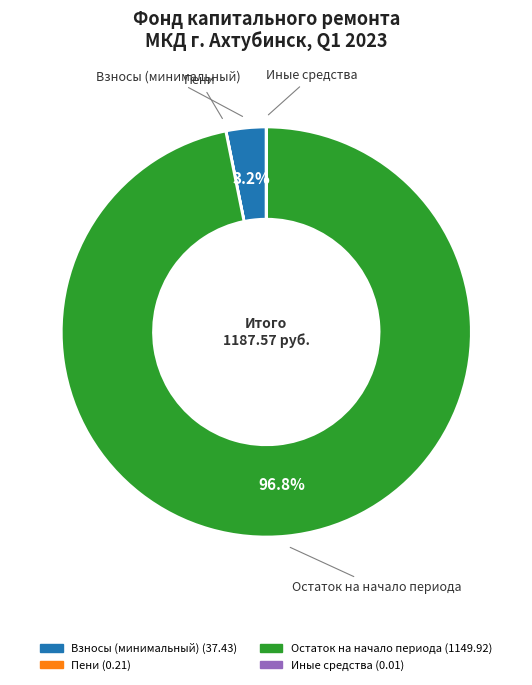

Does any single category account for the majority?

Yes